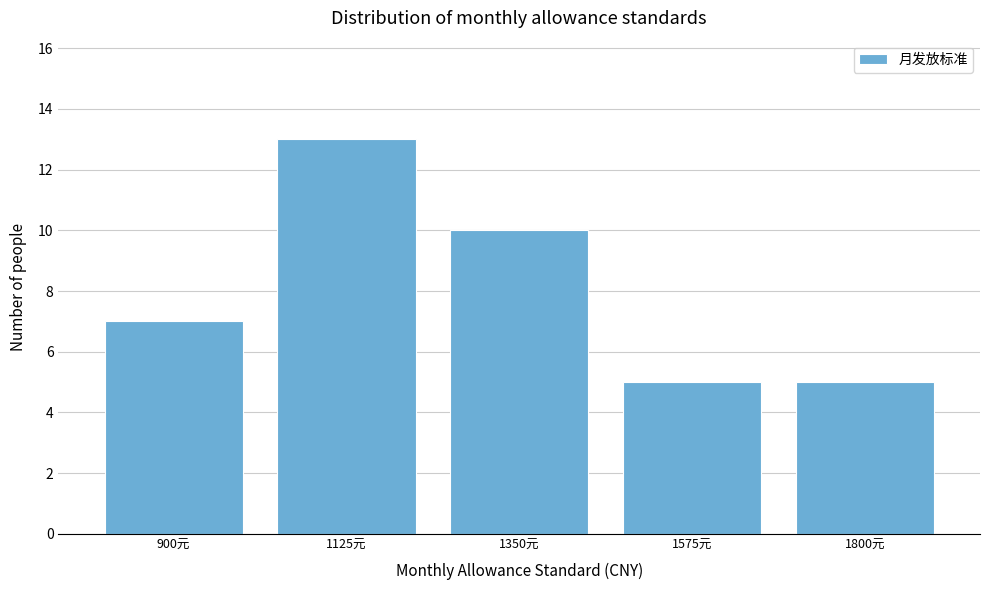

Reading right to left, extract all data points from this chart.

5	5	10	13	7